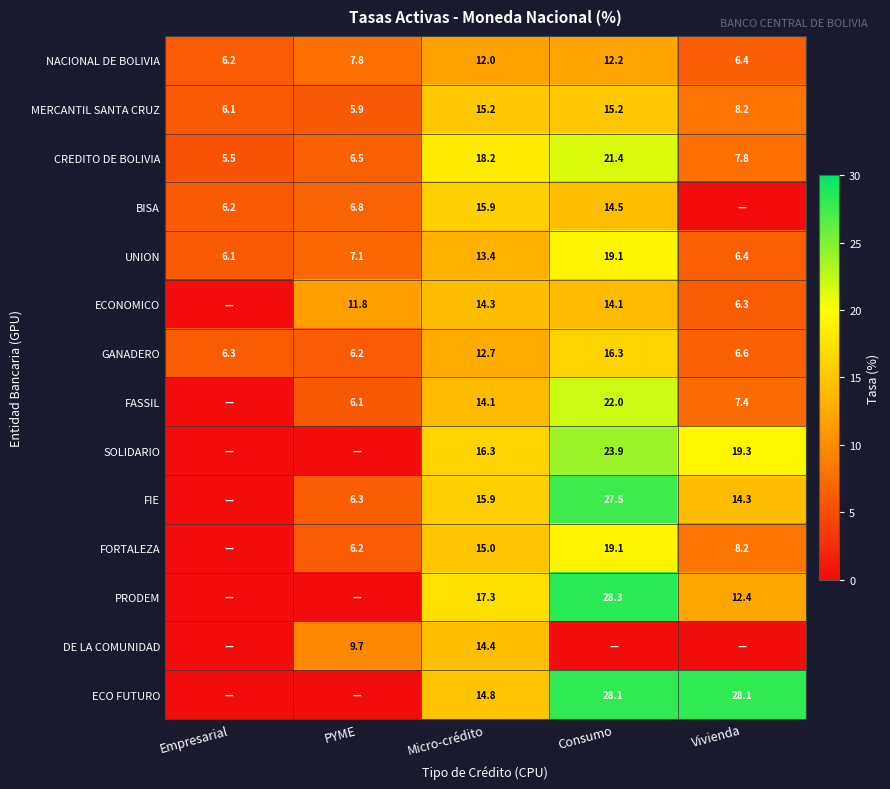

At how many categories does at least one series exceed 18?

3